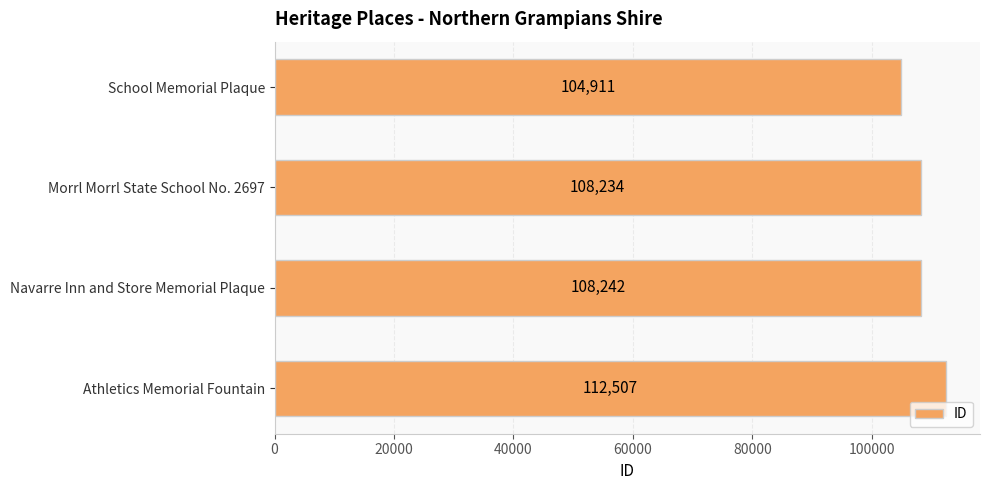

What is the ratio of the value at School Memorial Plaque to the value at Athletics Memorial Fountain?

0.9